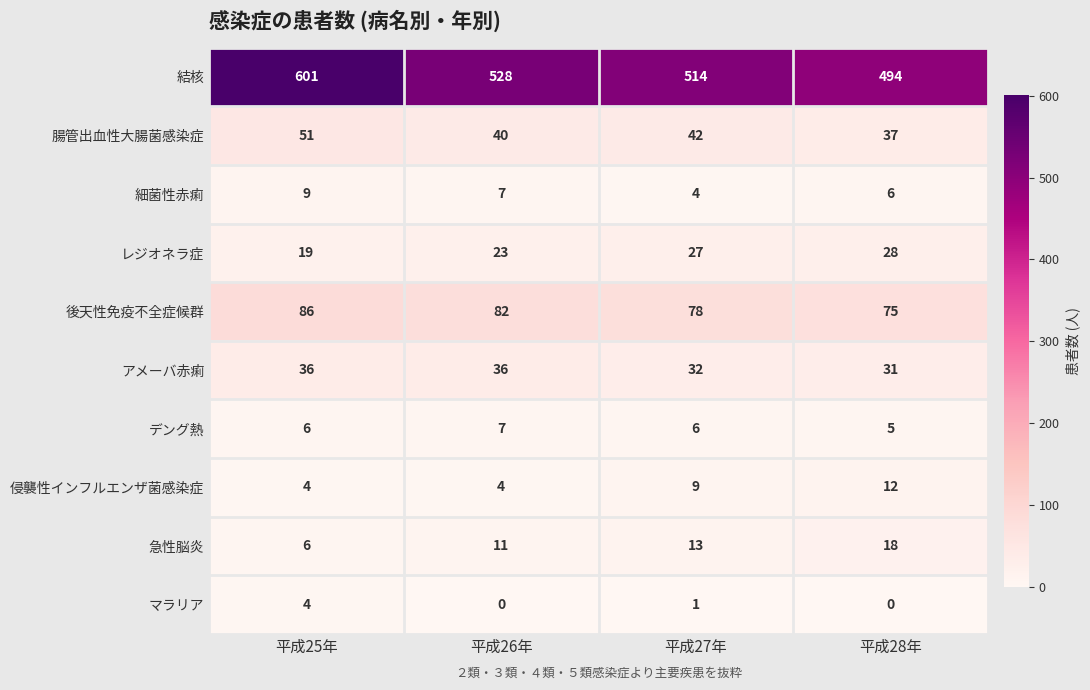

What is the total value across all series at 平成25年?

822